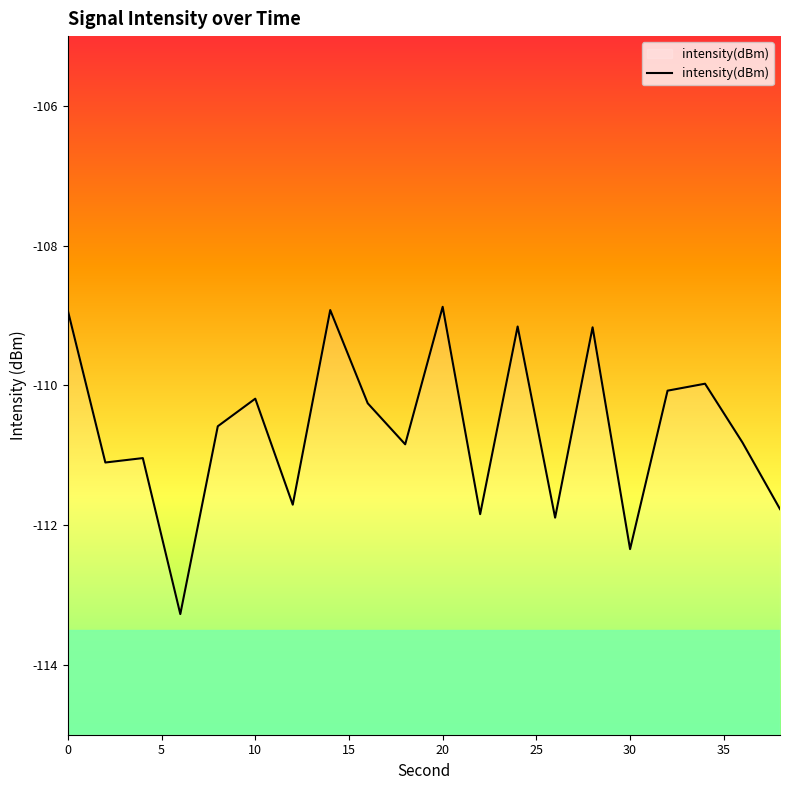

What is the greatest value displayed?

-108.9